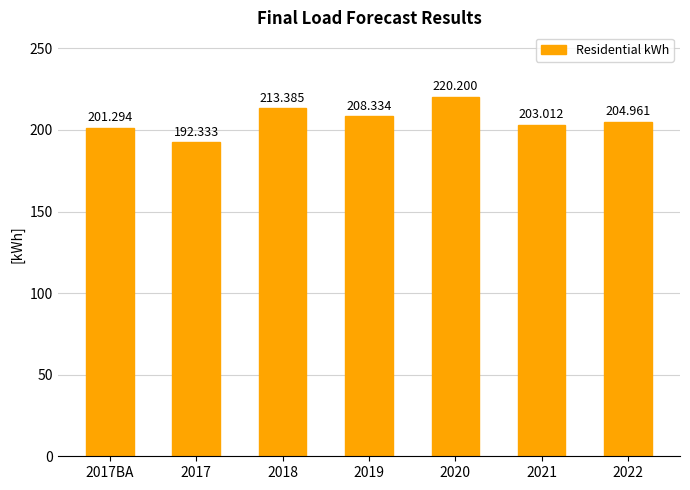

Which category has the highest value across all series?

2020